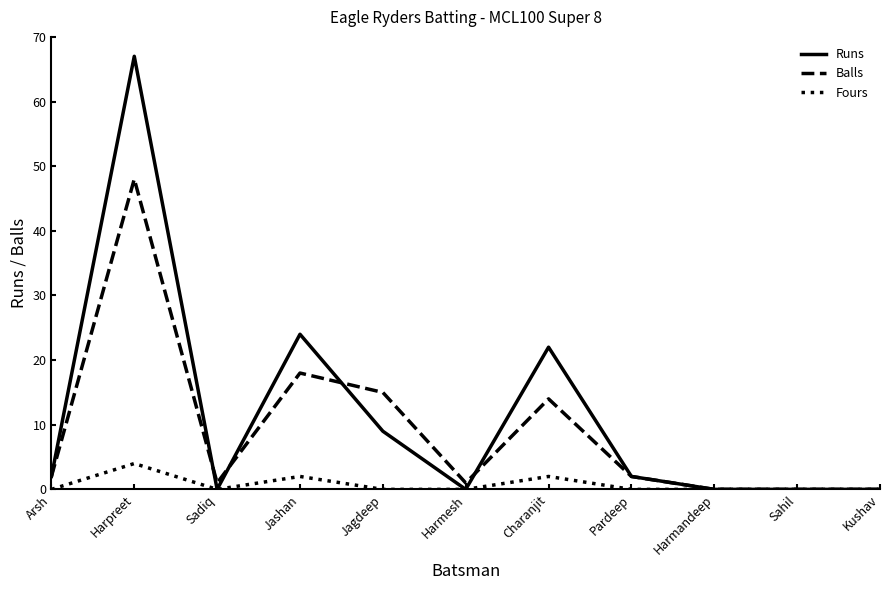

Is it true that Runs equals 67 at Harpreet?

True